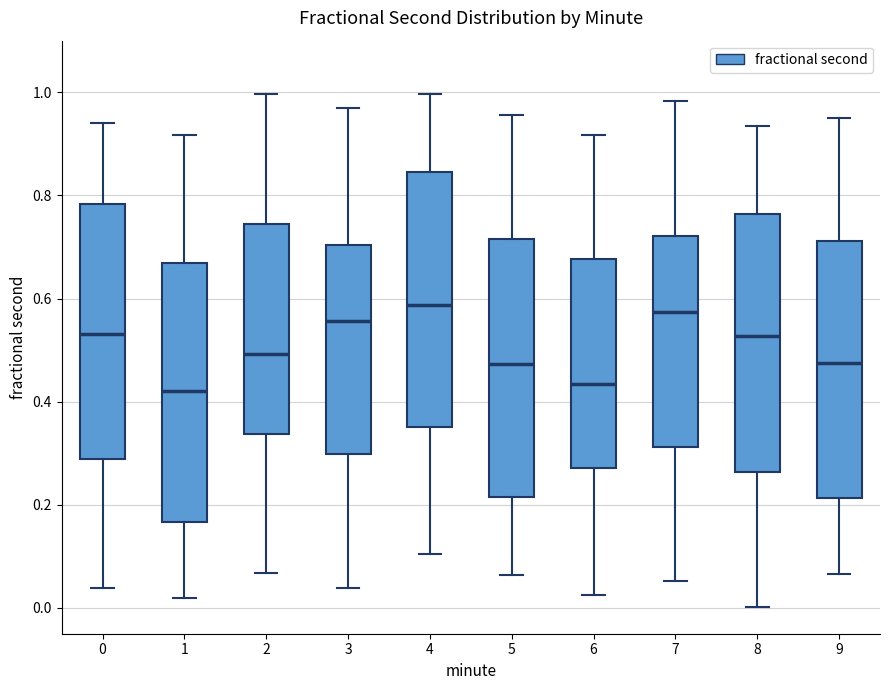

Reading left to right, transcribe this box plot: for each box, give where its median line is, the range the box spans, and where its two whiskers end, as read against the y-axis. The values are not printed on the chart, so give them approximately, as read against the axis.

0: median 0.54, box 0.28 to 0.78, whiskers 0.04 to 0.94
1: median 0.42, box 0.16 to 0.66, whiskers 0.02 to 0.92
2: median 0.50, box 0.34 to 0.74, whiskers 0.06 to 1.00
3: median 0.56, box 0.30 to 0.70, whiskers 0.04 to 0.96
4: median 0.58, box 0.36 to 0.84, whiskers 0.10 to 1.00
5: median 0.48, box 0.22 to 0.72, whiskers 0.06 to 0.96
6: median 0.44, box 0.28 to 0.68, whiskers 0.02 to 0.92
7: median 0.58, box 0.32 to 0.72, whiskers 0.06 to 0.98
8: median 0.52, box 0.26 to 0.76, whiskers 0.00 to 0.94
9: median 0.48, box 0.22 to 0.72, whiskers 0.06 to 0.94